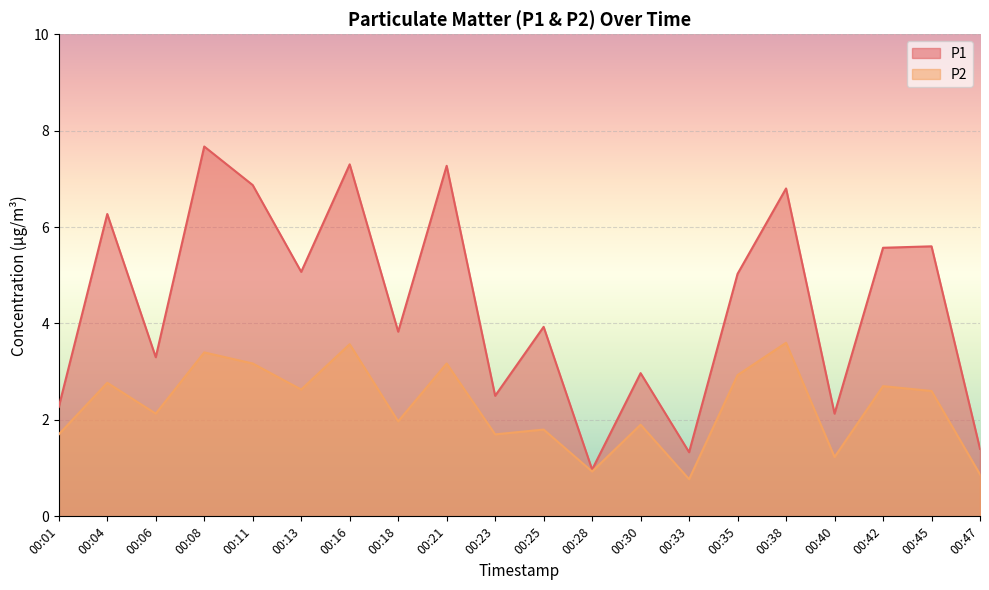

At which category does the chart reach its minimum across all series?

00:33